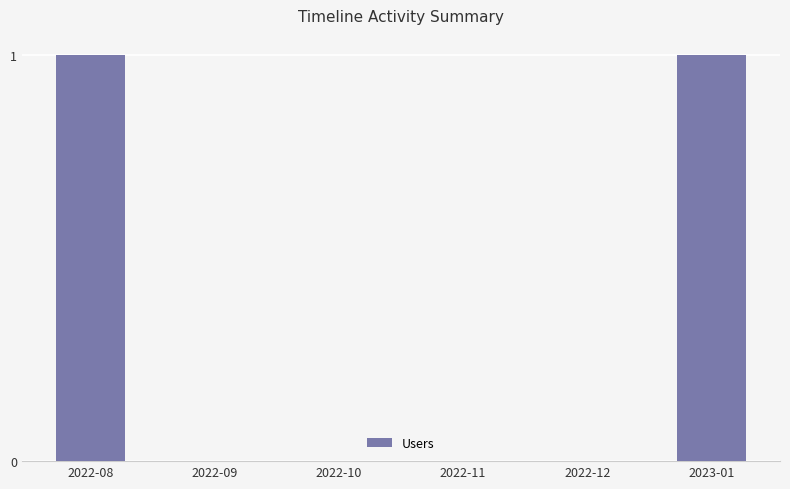

What is the change in value from 2022-10 to 2023-01?

+1